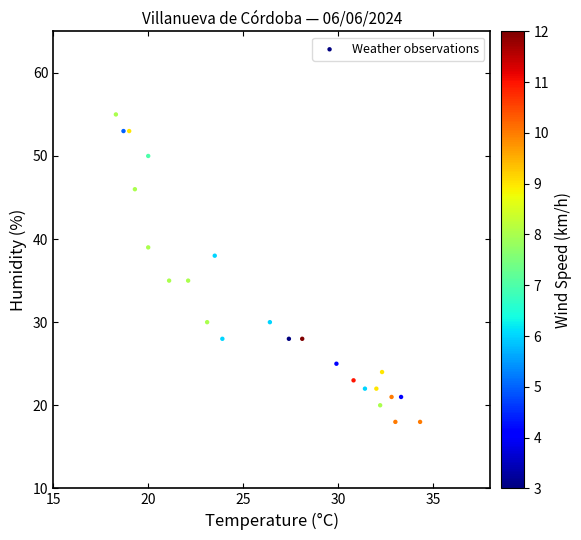

What is the range of Y values (max minus min)?

37